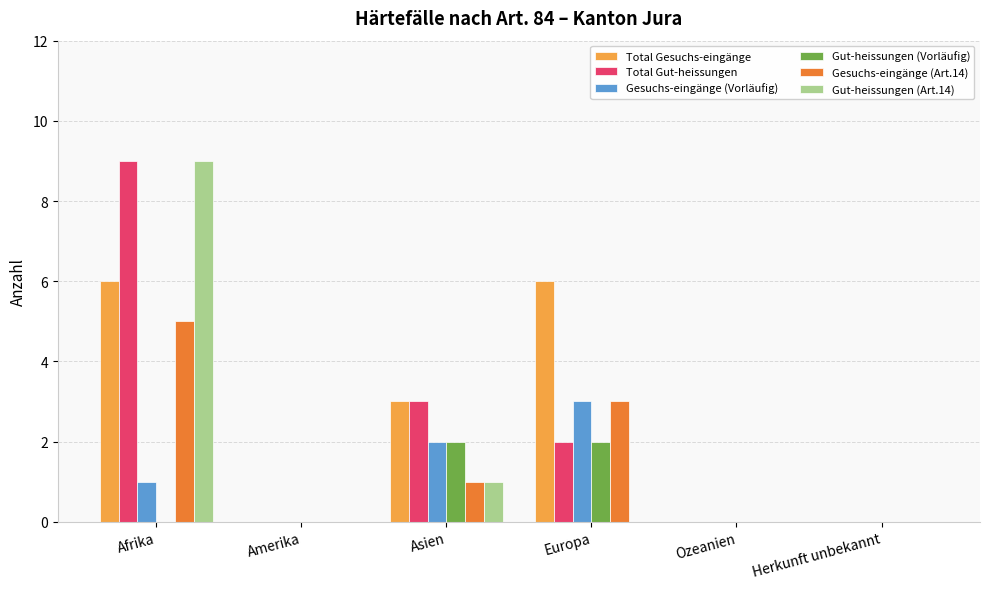

What is the sum of all Gut-heissungen (Vorläufig) values?

4